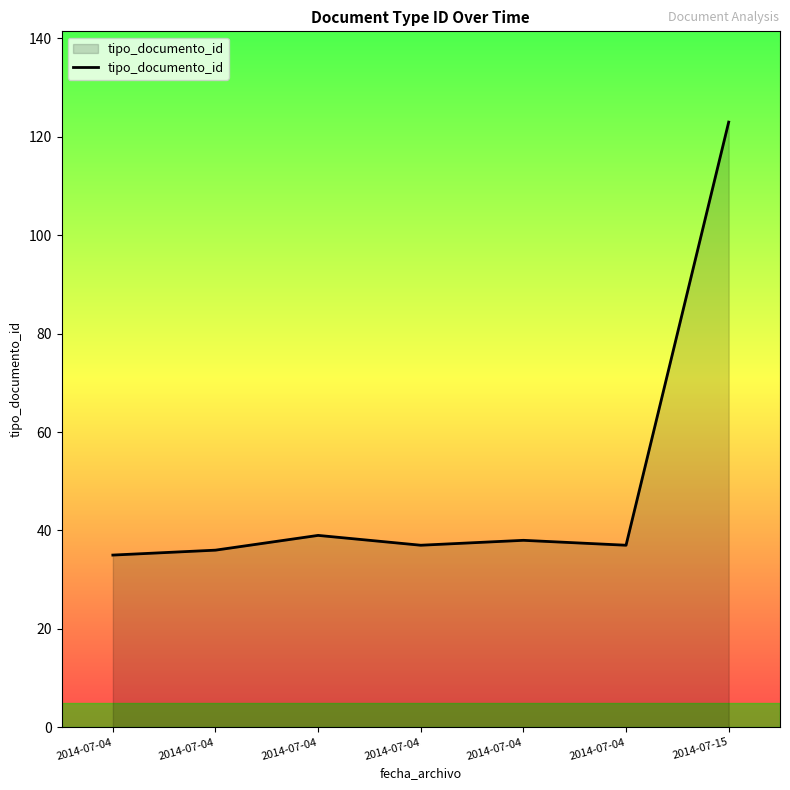

Where is the first local maximum?

2014-07-04